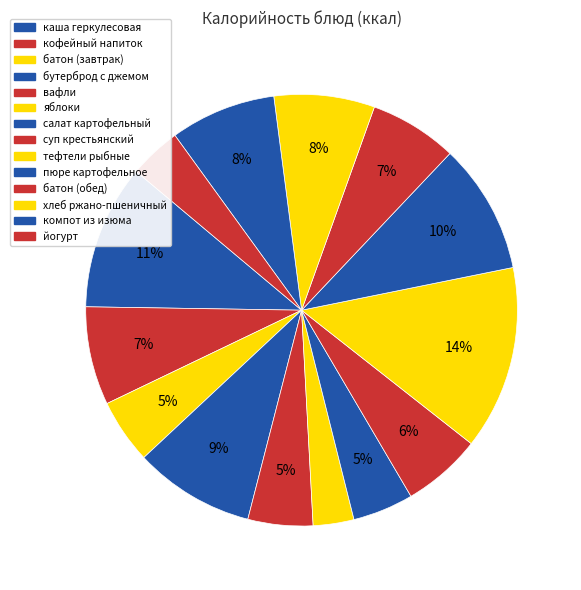

Is there a majority slice in this chart?

No